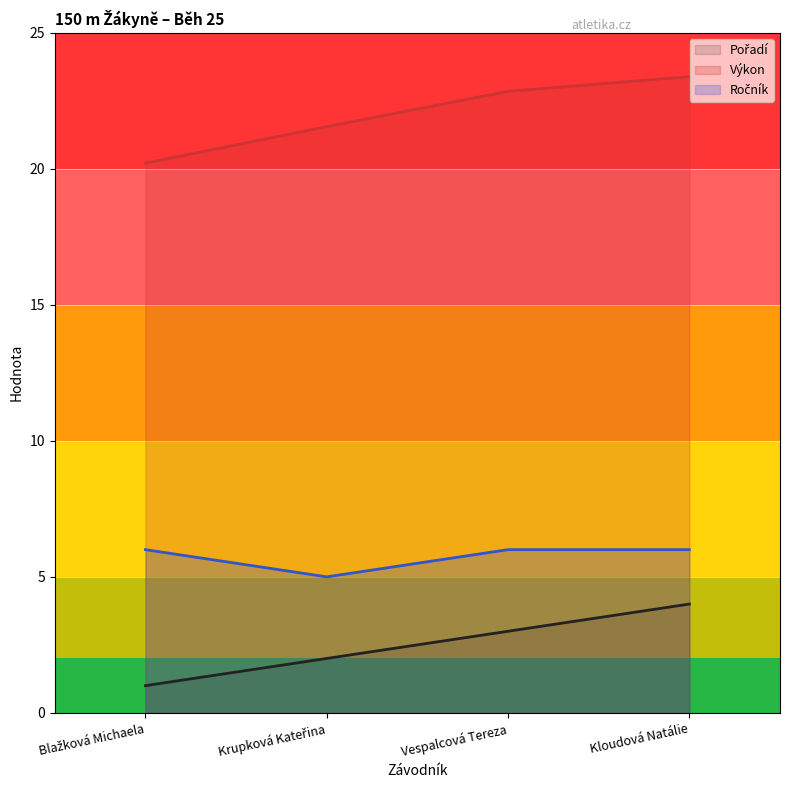

How many lines are shown in the chart?

3